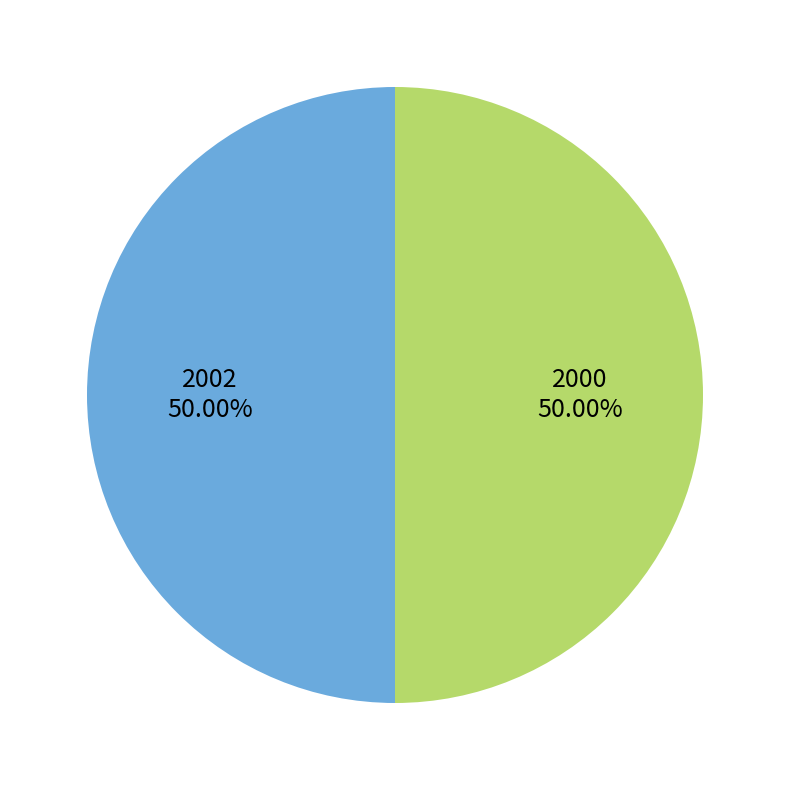

Is the sum of 2002 and 2000 greater than half?

Yes